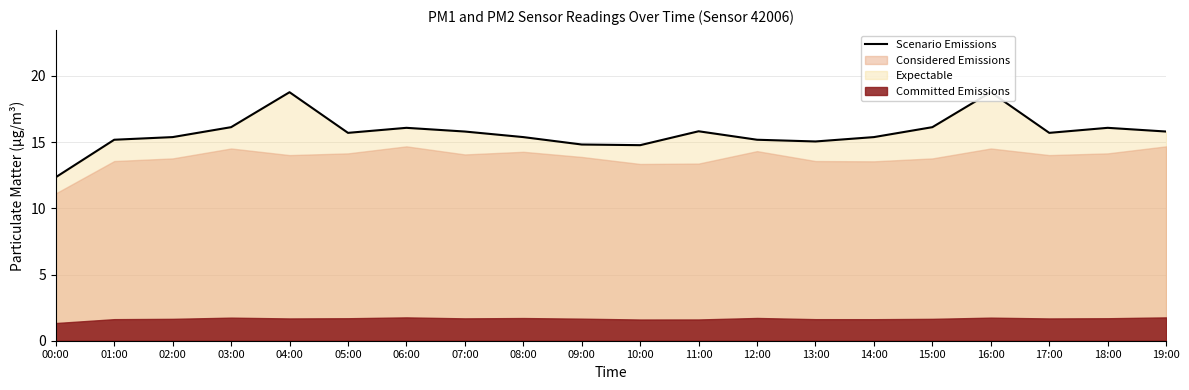

What is the value of the 13th point from the left?

15.2